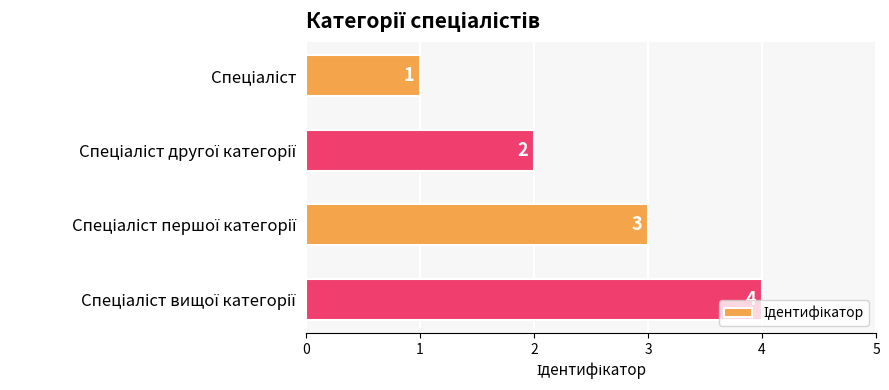

What is the greatest value displayed?

4